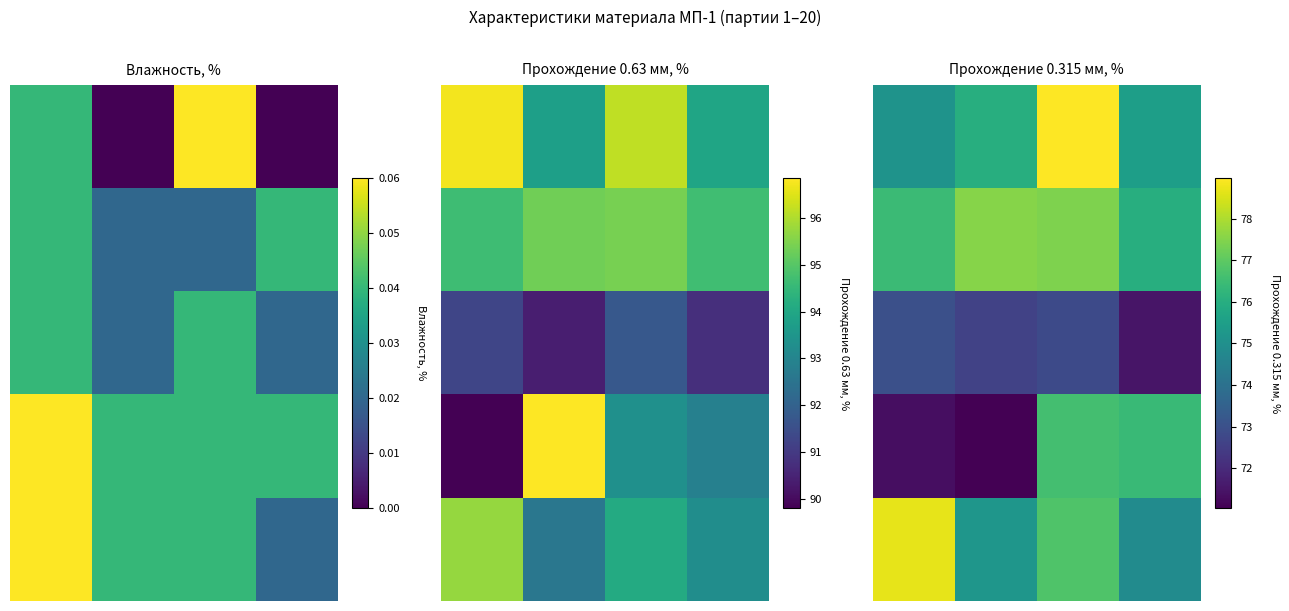

What is the difference between the highest and lowest values at 3?

4.9